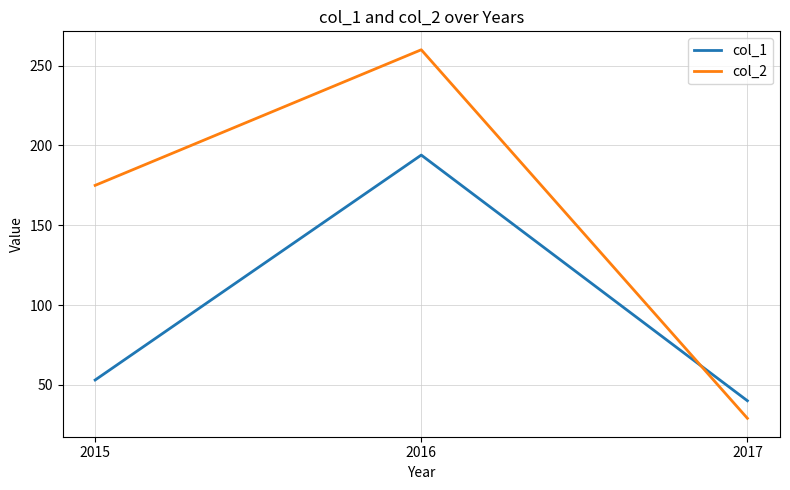

What is the difference between the highest and lowest values at 2015?

122